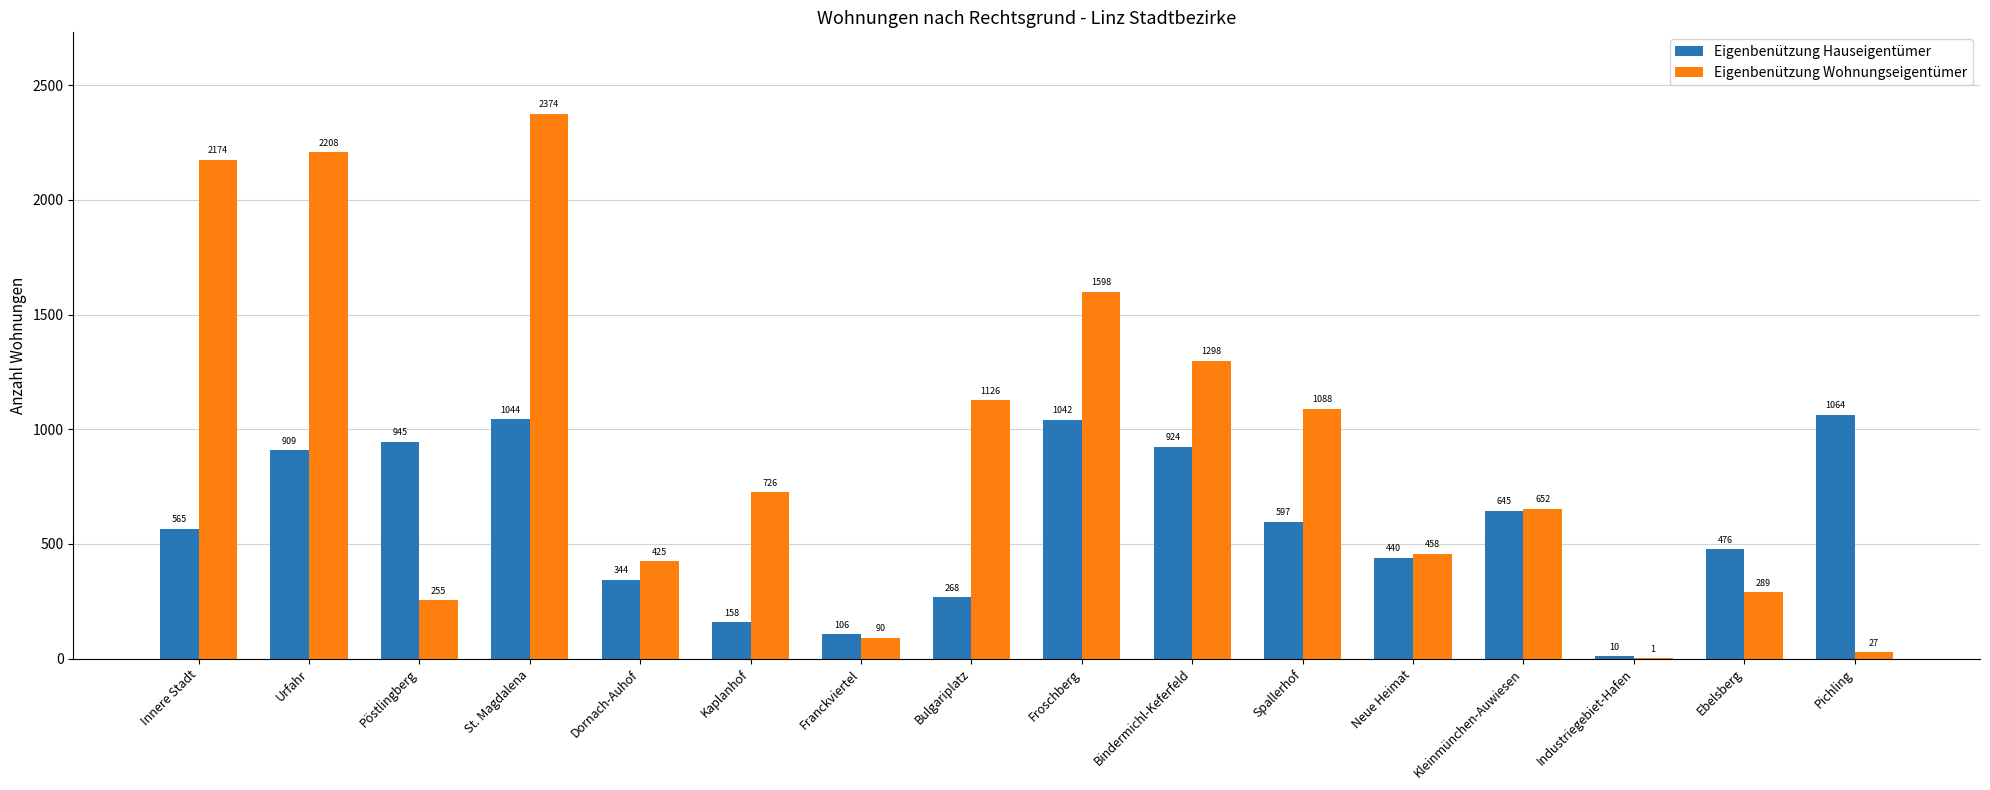

What is the greatest value displayed?

2374